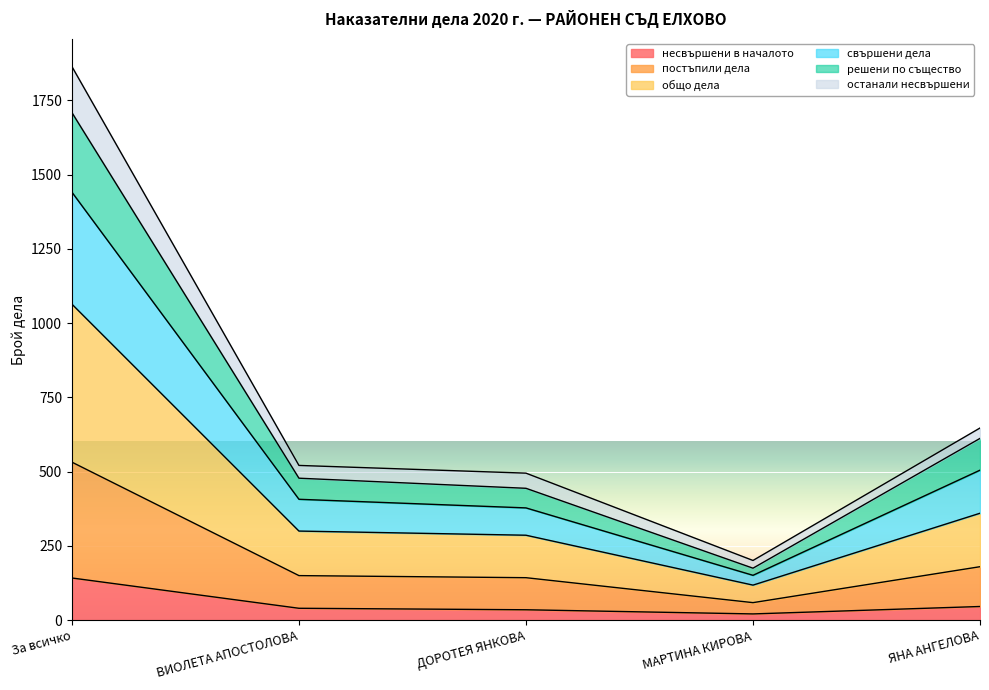

True or false: решени по същество has more than 0 interior local peaks.

False